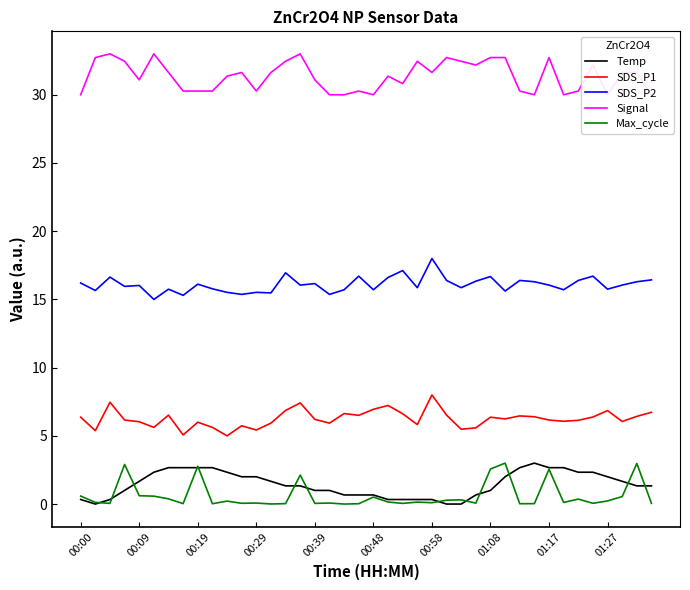

Rank the series by their maximum value, from lowest to highest.

Temp, Max_cycle, SDS_P1, SDS_P2, Signal